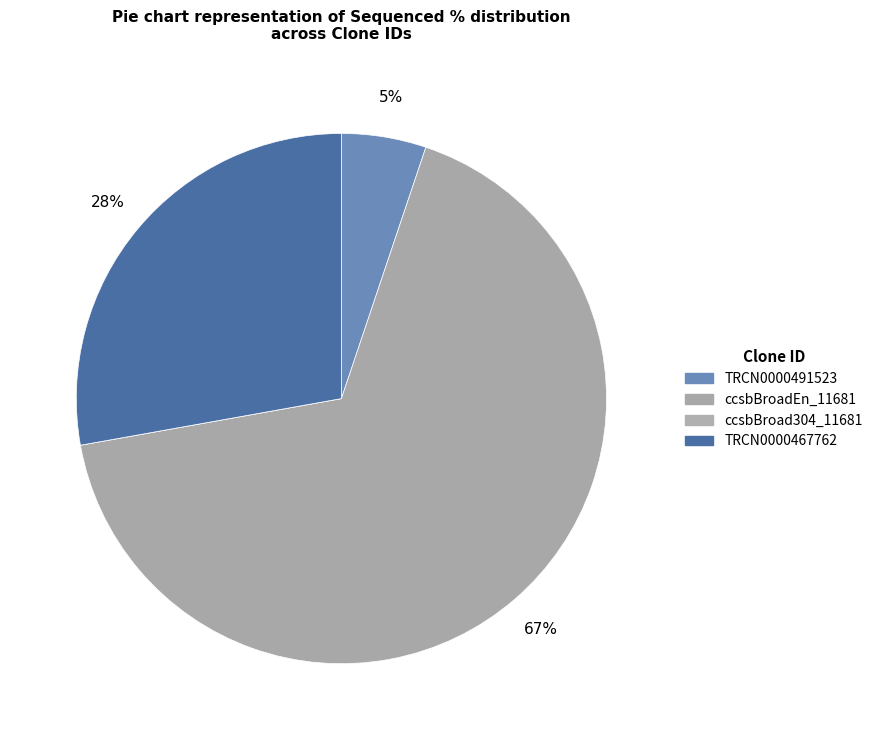

Rank the categories by value from lowest to highest.

ccsbBroad304_11681, TRCN0000491523, TRCN0000467762, ccsbBroadEn_11681